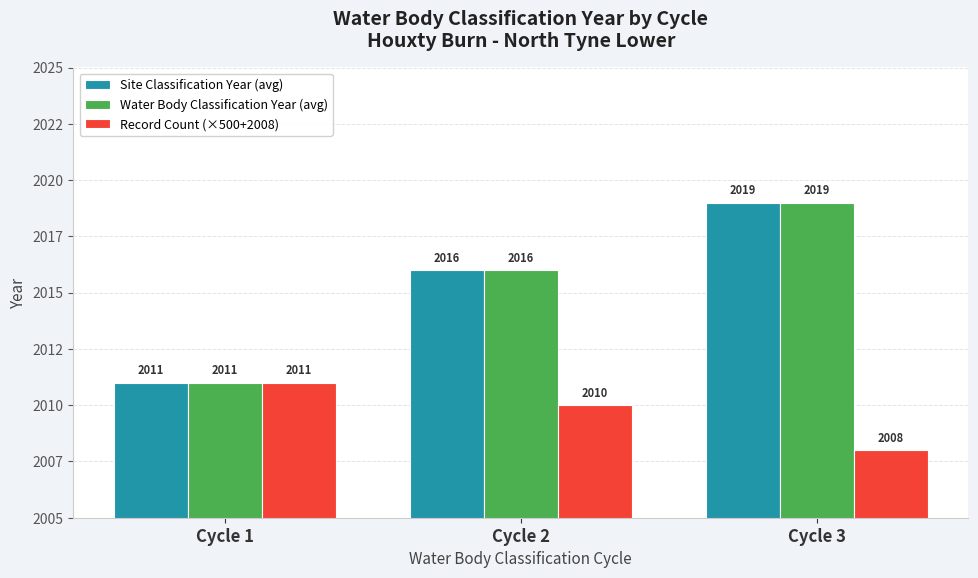

List the labels in order of Record Count (×500+2008) value, smallest first.

Cycle 3, Cycle 2, Cycle 1